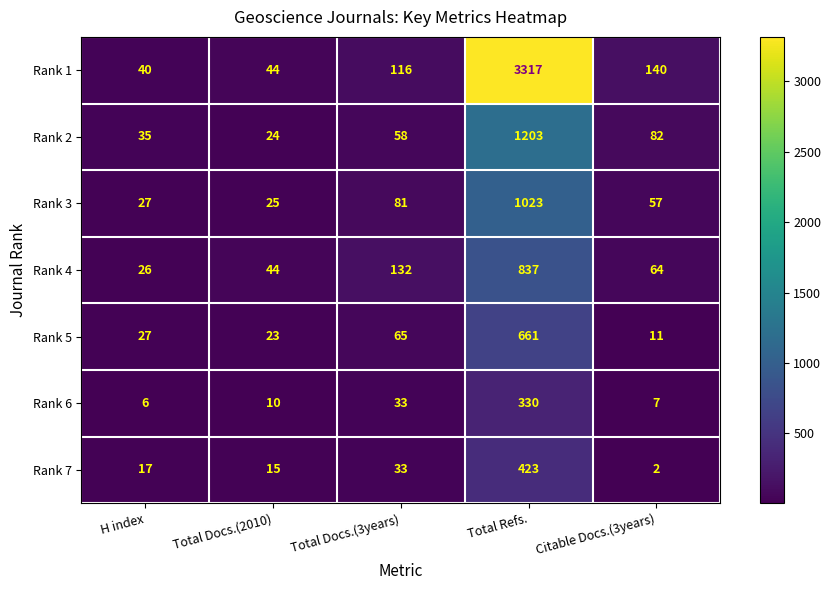

The value of Rank 4 at Total Docs.(3years) is 132. True or false?

True